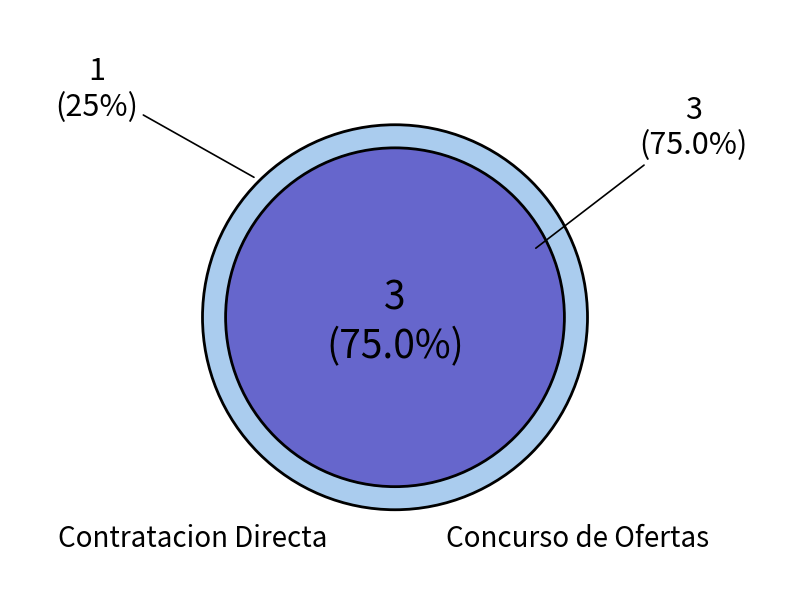

Which has a higher value, Concurso de Ofertas or Contratacion Directa?

Concurso de Ofertas